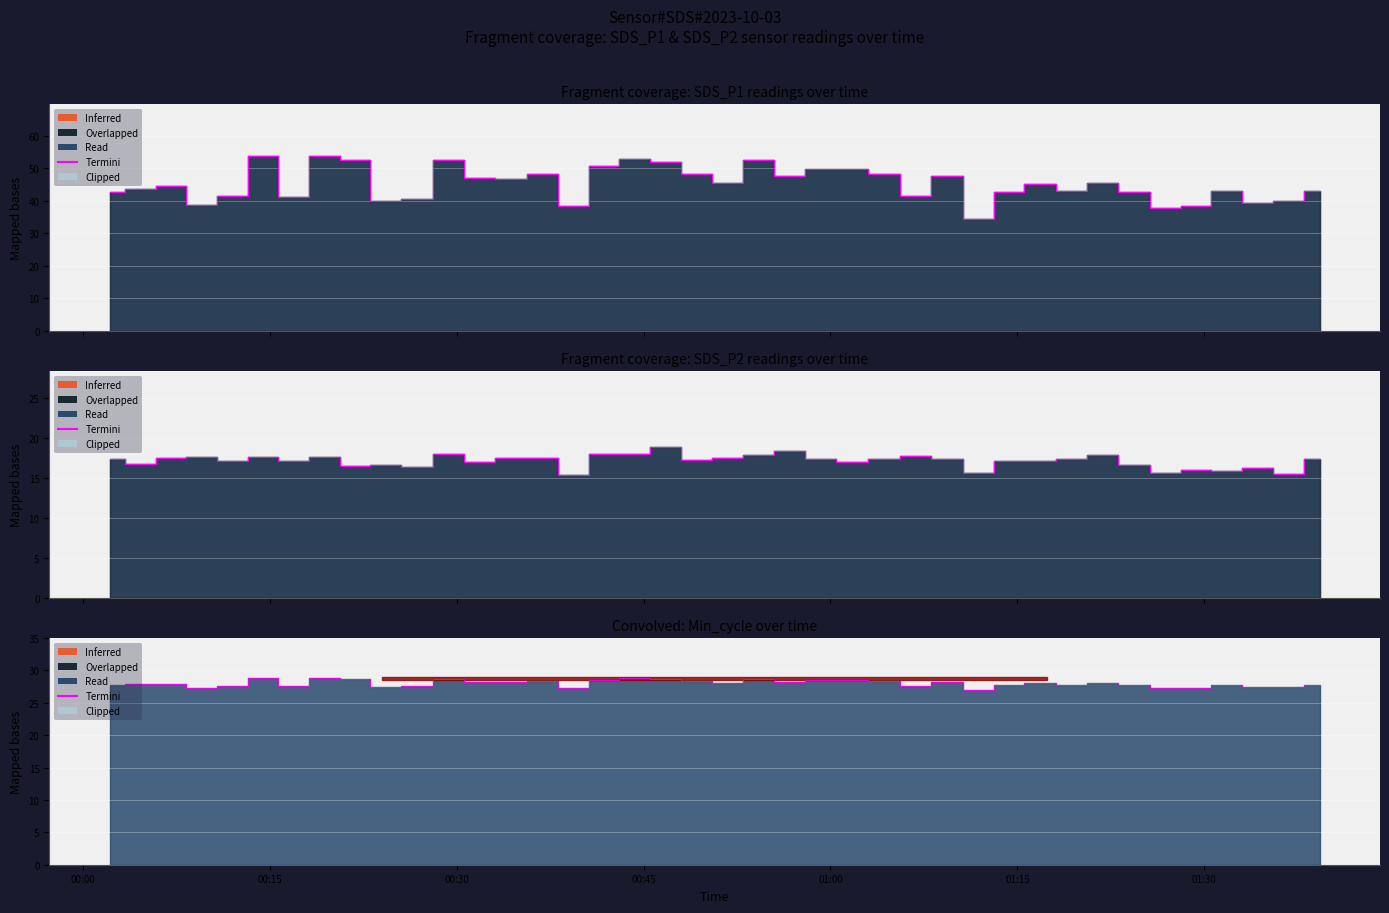

What is the difference between the maximum and minimum values?

1.9